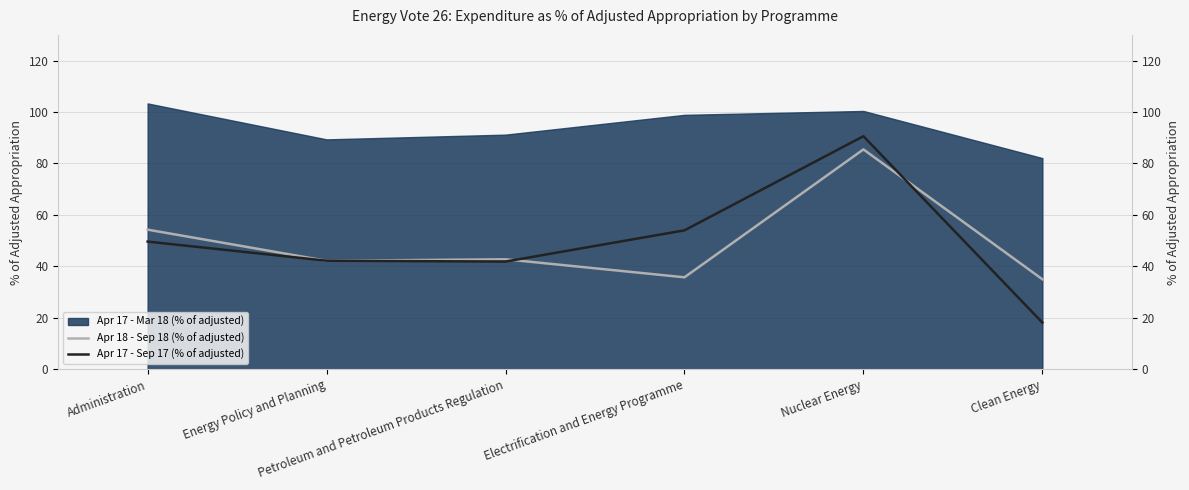

Which series changed the most between Petroleum and Petroleum Products Regulation and Nuclear Energy?

Apr 17 - Sep 17 (% of adjusted)